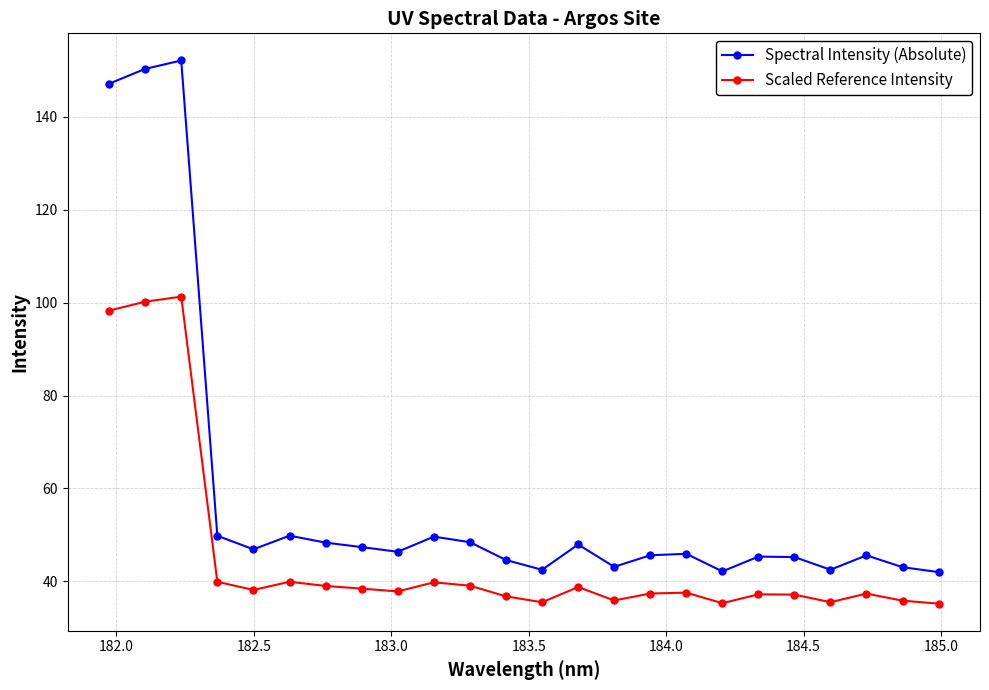

List the series in order of their overall mean, lowest first.

Scaled Reference Intensity, Spectral Intensity (Absolute)